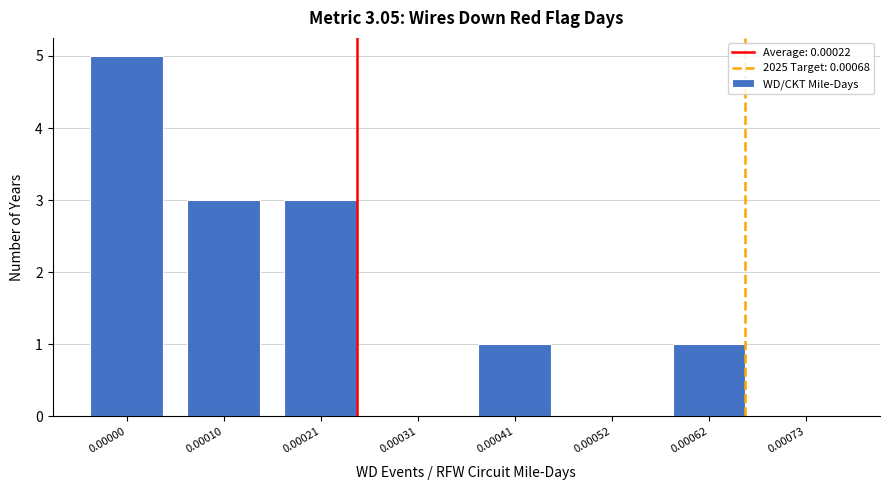

Reading right to left, extract all data points from this chart.

0.00073=0	0.00062=1	0.00052=0	0.00041=1	0.00031=0	0.00021=3	0.00010=3	0.00000=5